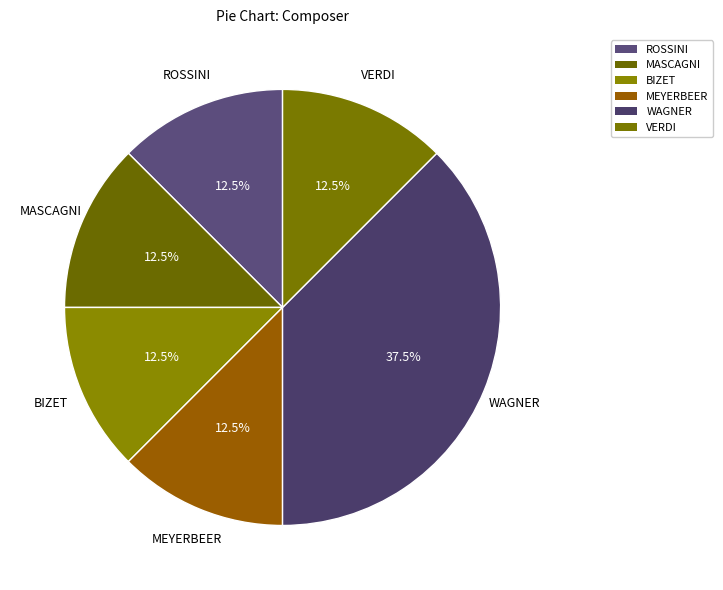

Which slice is the largest?

WAGNER